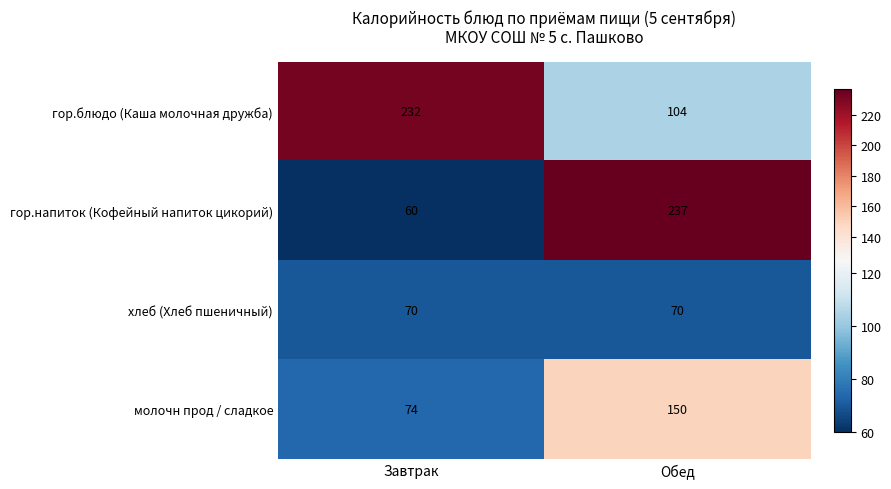

Where is молочн прод / сладкое nearest to the value 112?

Завтрак